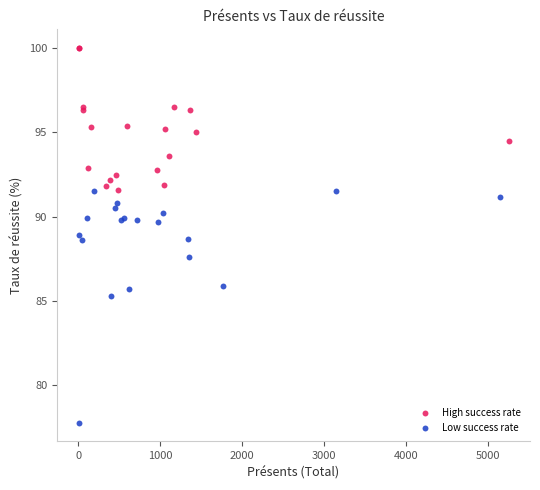

Which series has the largest Y range (max minus min)?

Low success rate